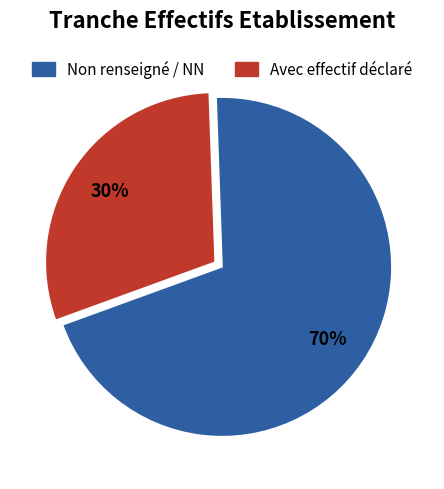

To the nearest percent, what is the average slice percentage?

50%